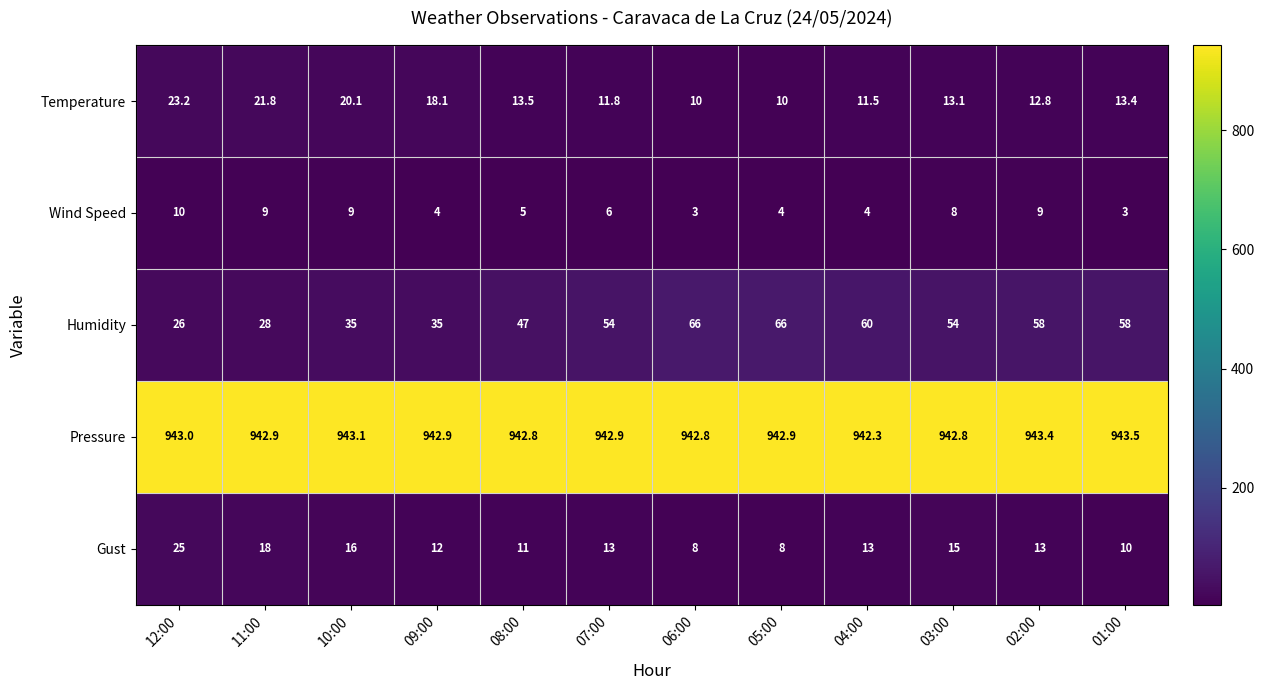

Count the number of data series in this chart.

5